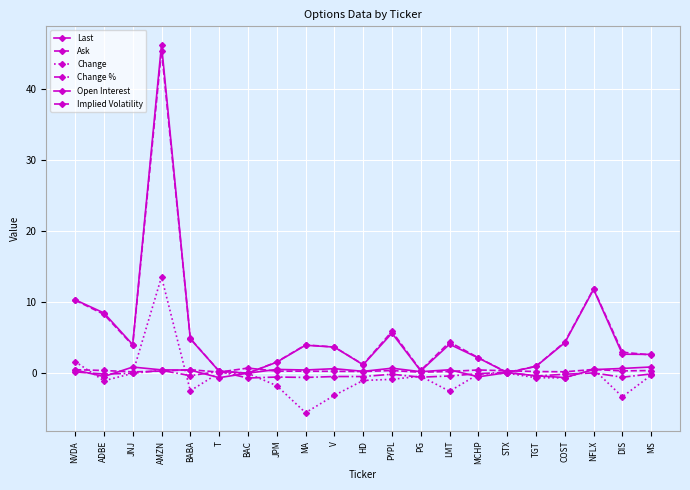

Rank the categories by Open Interest value from lowest to highest.

T, COST, MCHP, ADBE, TGT, BAC, STX, PG, HD, BABA, NVDA, MA, AMZN, LMT, NFLX, JPM, V, DIS, PYPL, JNJ, MS